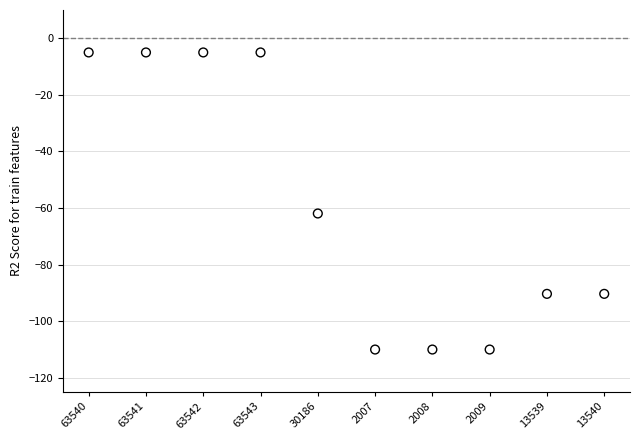

What is the average Y value?

-59.3